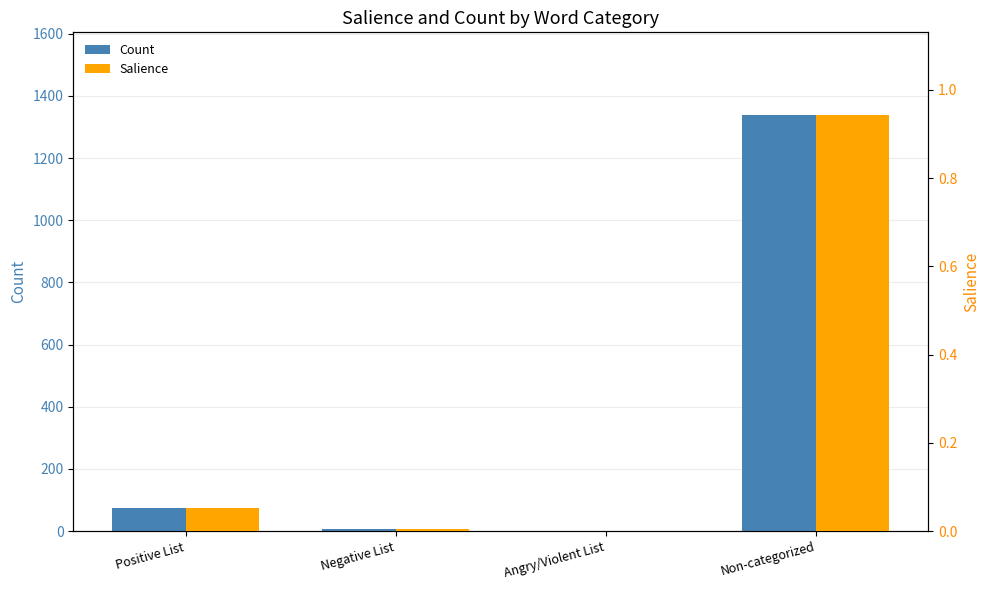

Read the Count value at Non-categorized.

1337.0